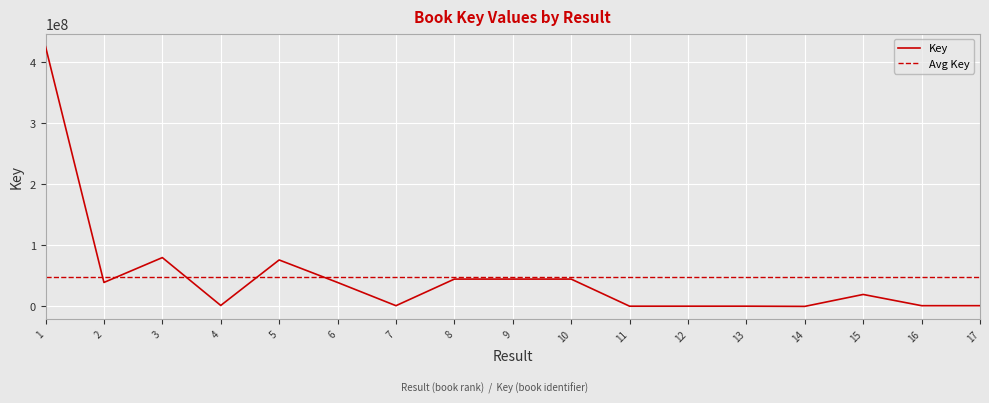

What is the smallest value displayed?

6666